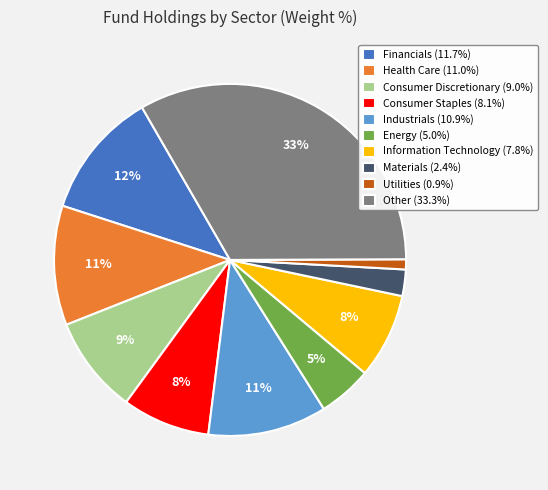

To the nearest percent, what portion does Health Care (11.0%) represent?

11%